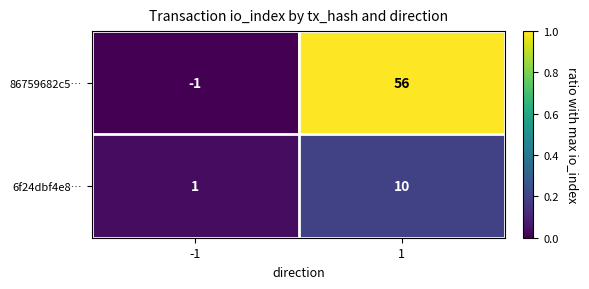

What is the total value across all series at 1?

66